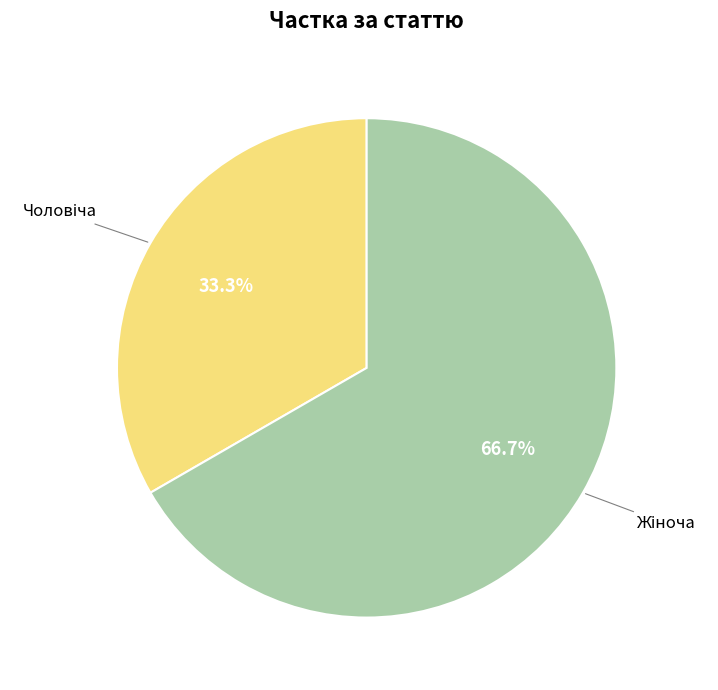

Is there a majority slice in this chart?

Yes